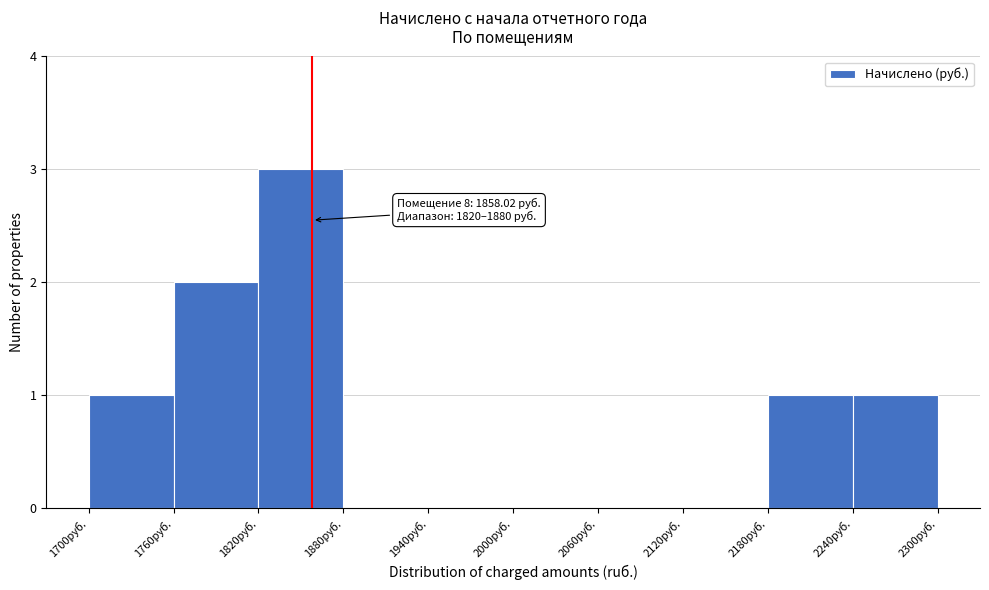

Over which range of the x-axis is the bar tallest?

1820 to 1880